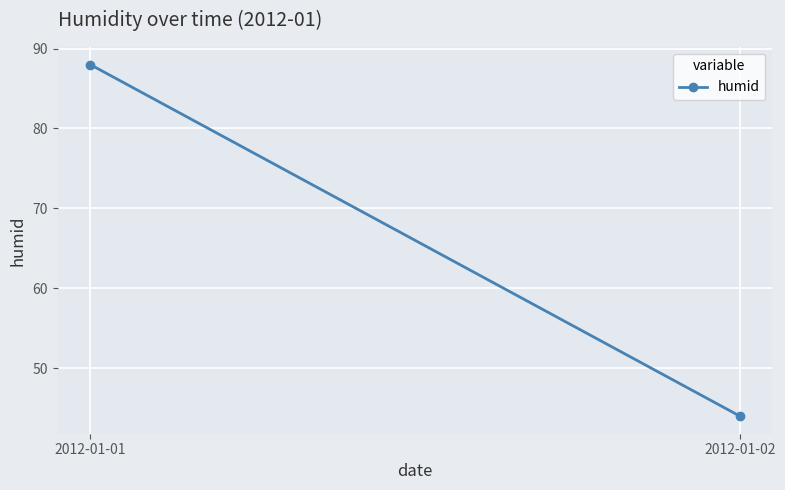

Rank the categories by value from highest to lowest.

2012-01-01, 2012-01-02